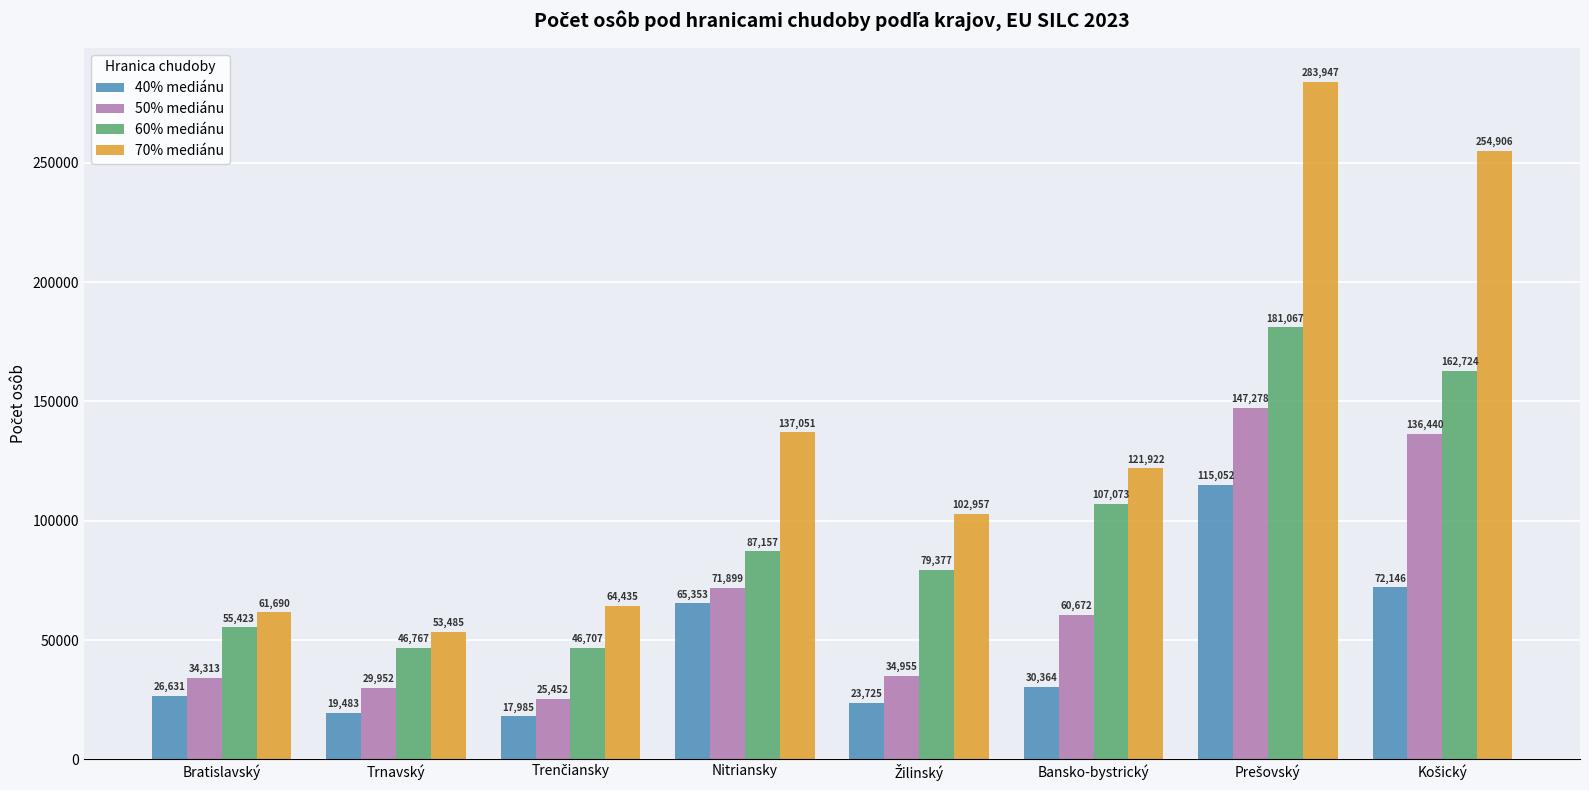

What are all the series names shown in the legend?

40% mediánu, 50% mediánu, 60% mediánu, 70% mediánu